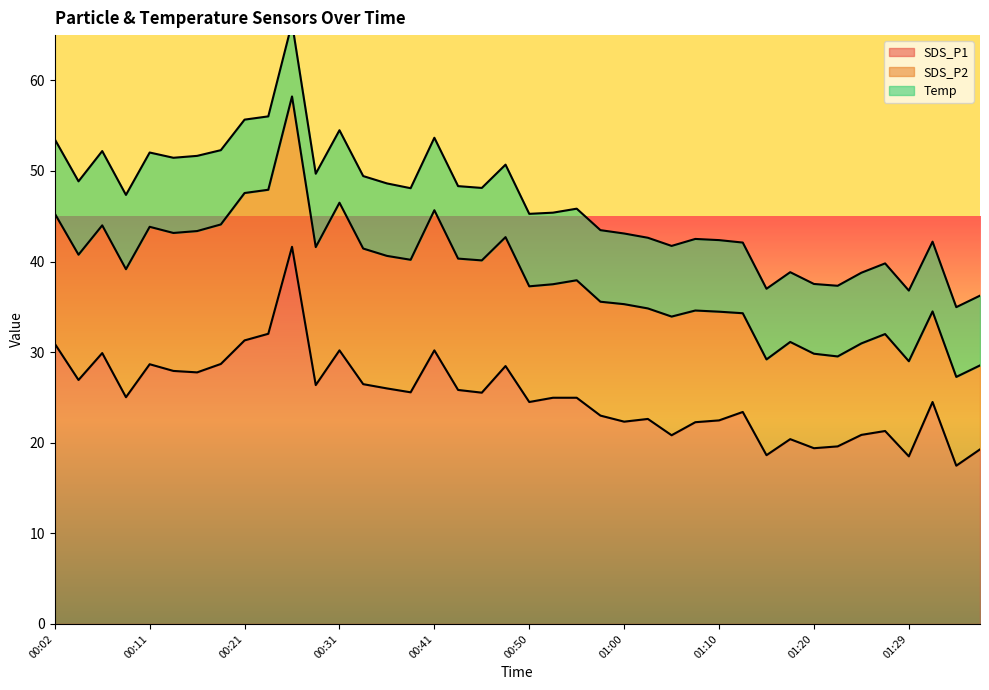

Reading left to right, extract all data points from this chart.

SDS_P1: 30.9	26.9	29.9	25.0	28.7	27.9	27.8	28.7	31.3	32.0	41.6	26.4	30.2	26.5	26.0	25.6	30.2	25.8	25.5	28.5	24.5	25.0	25.0	23.0	22.3	22.6	20.8	22.3	22.5	23.4	18.6	20.4	19.4	19.6	20.9	21.3	18.5	24.5	17.5	19.3
SDS_P2: 14.4	13.8	14.1	14.1	15.2	15.2	15.6	15.4	16.3	15.9	16.6	15.2	16.3	15.0	14.6	14.6	15.5	14.5	14.6	14.2	12.8	12.5	13.0	12.6	13.0	12.2	13.1	12.3	12.0	10.9	10.6	10.7	10.4	9.9	10.1	10.7	10.5	10.0	9.8	9.3
Temp: 8.2	8.1	8.2	8.2	8.2	8.3	8.3	8.2	8.1	8.1	8.1	8.1	8.0	8.0	8.0	7.9	8.0	8.0	8.0	8.0	8.0	7.9	7.9	7.9	7.8	7.8	7.8	7.9	7.9	7.8	7.8	7.7	7.7	7.8	7.8	7.8	7.8	7.7	7.7	7.7